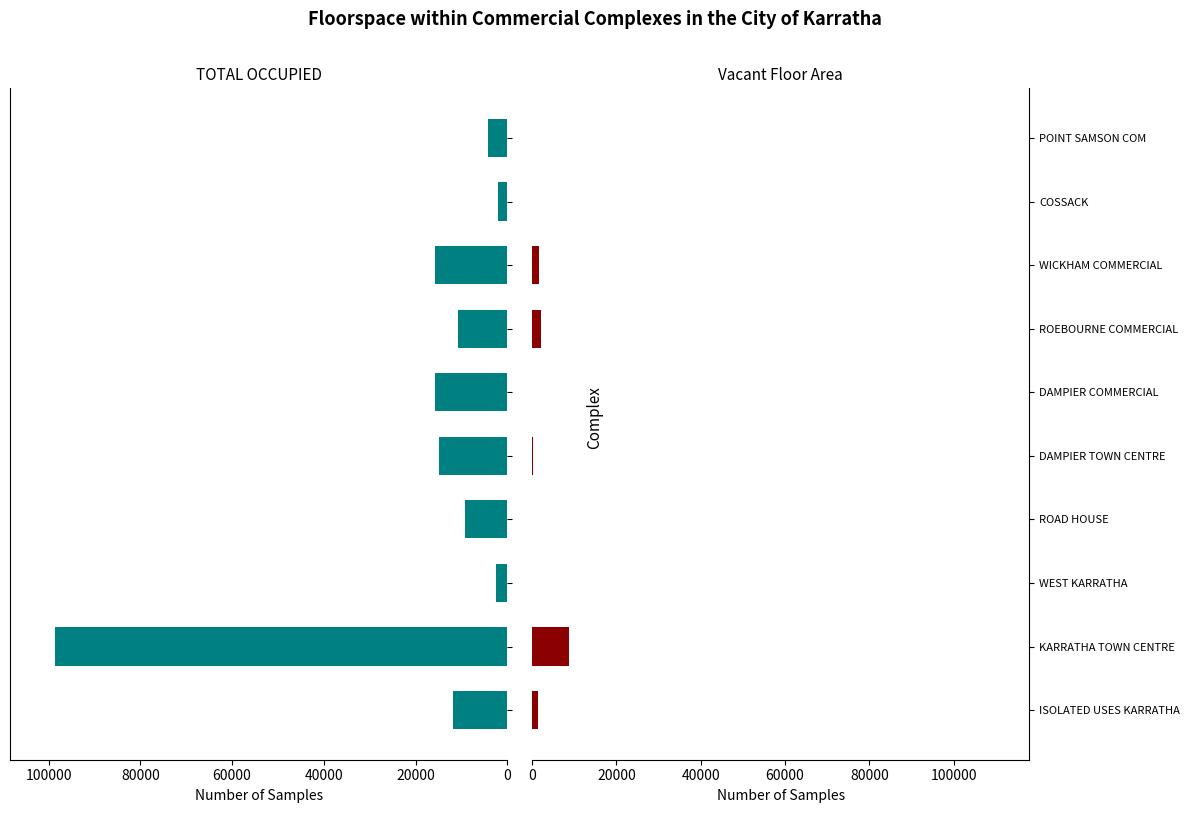

The TOTAL OCCUPIED series shows 2871 at COSSACK. True or false?

False